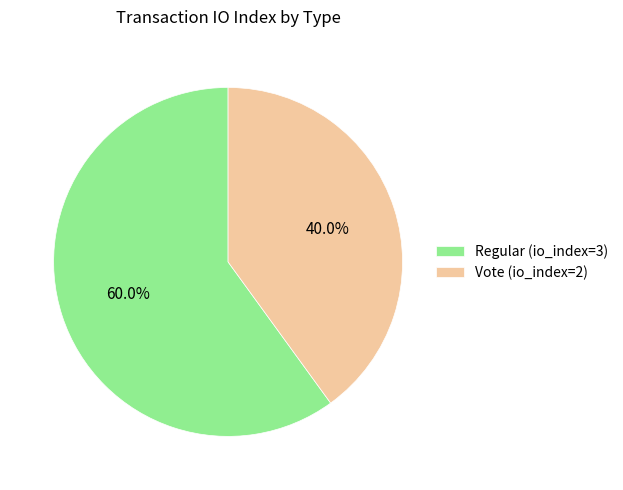

Is there a majority slice in this chart?

Yes